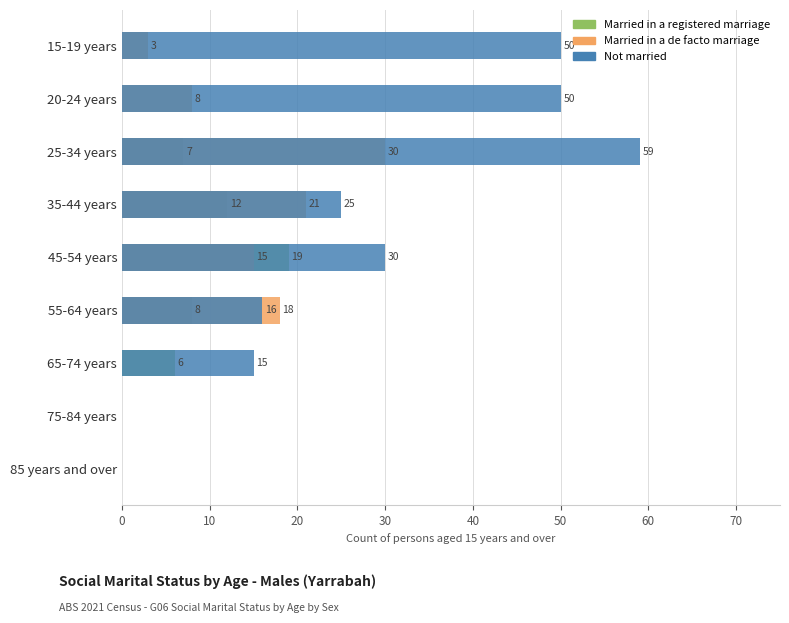

Reading right to left, transcribe all the data shown in this chart.

Married in a registered marriage: 0	0	6	8	19	12	7	0	0
Married in a de facto marriage: 0	0	0	18	15	21	30	8	3
Not married: 0	0	15	16	30	25	59	50	50